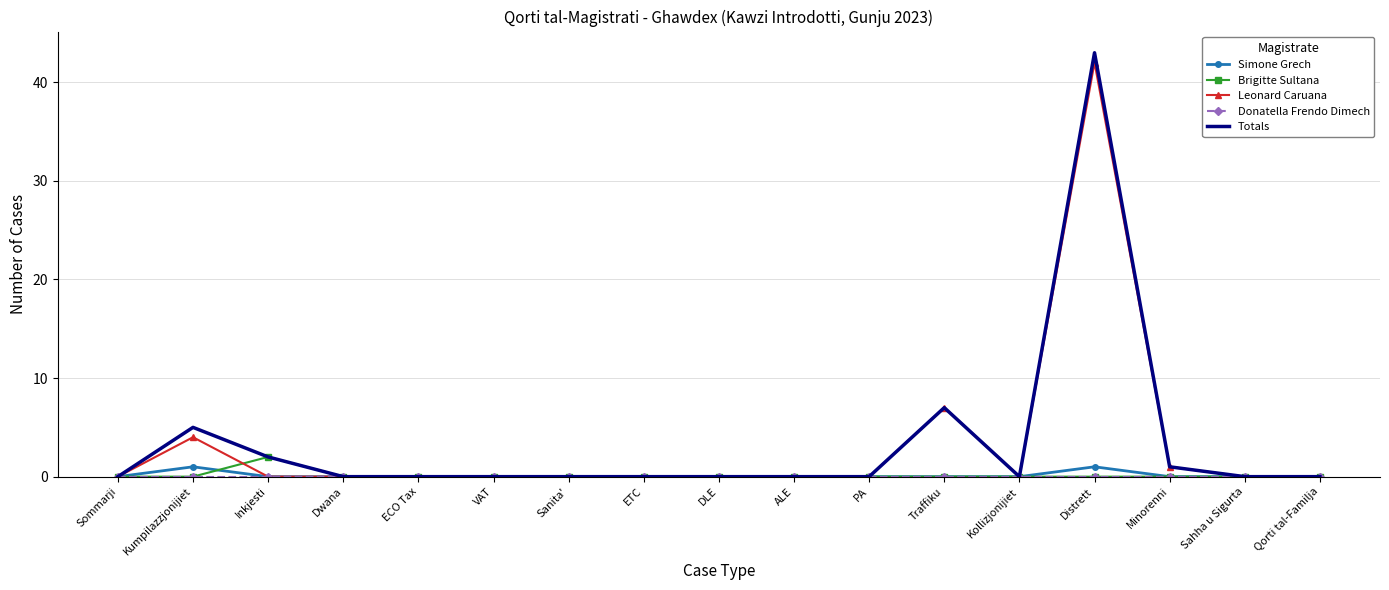

What is the highest value of the Simone Grech series?

1